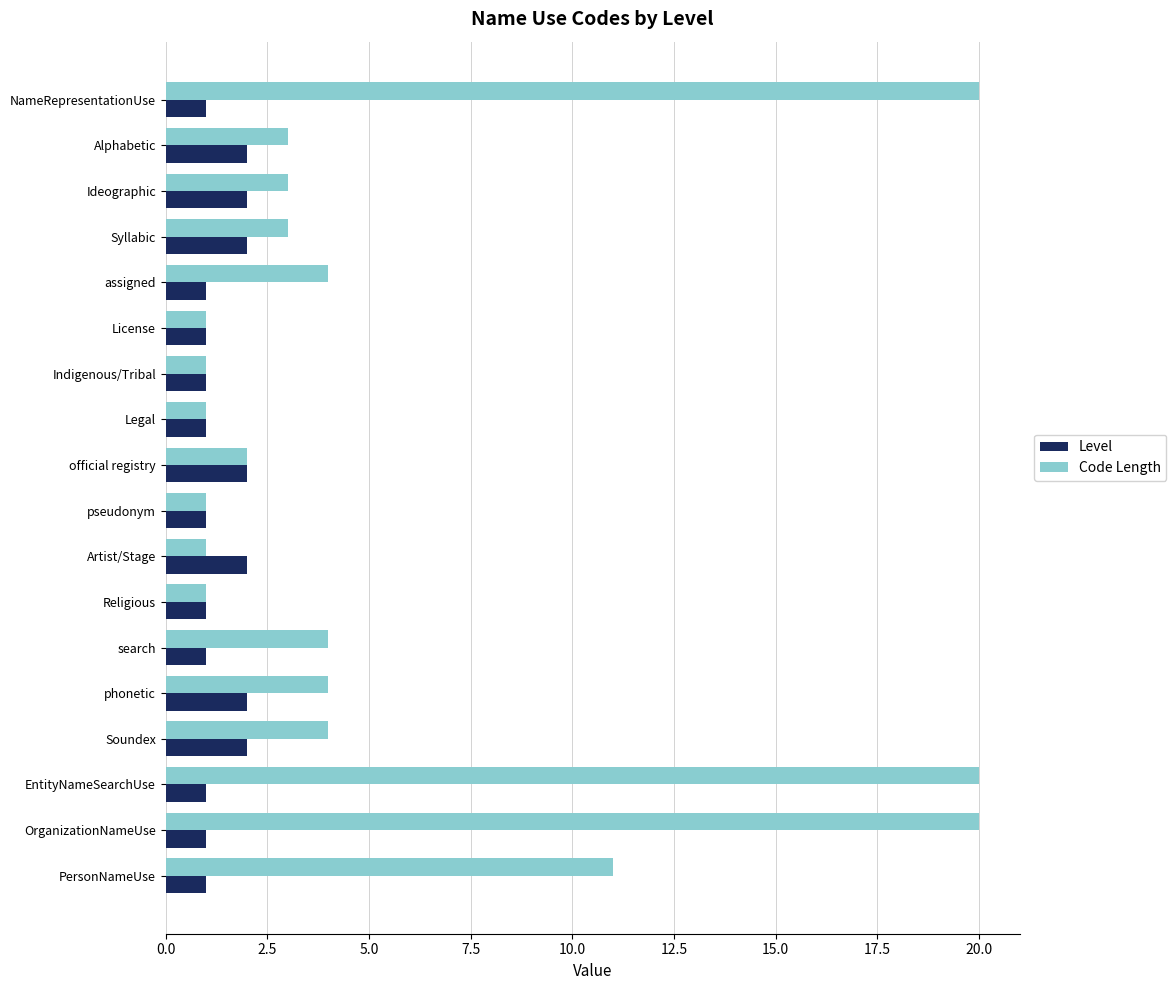

Is it true that Level equals 1 at Alphabetic?

False